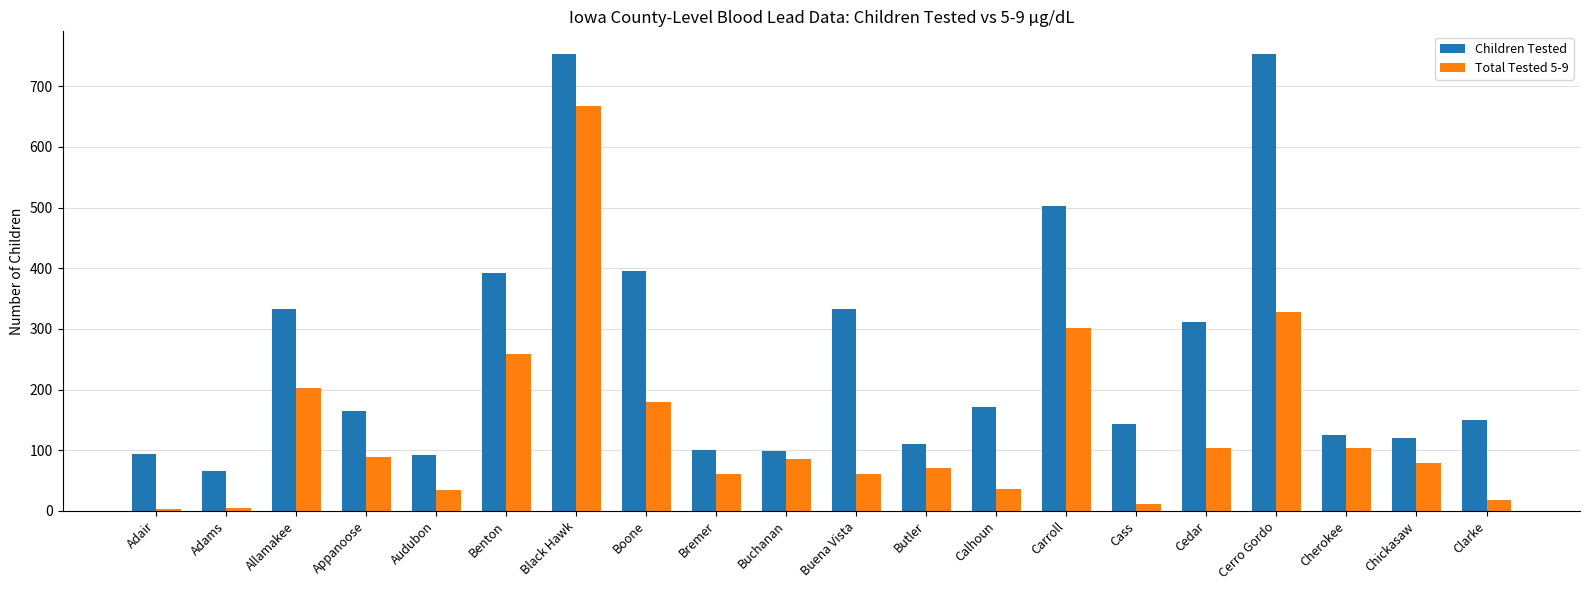

Which series changed the most between Benton and Boone?

Total Tested 5-9